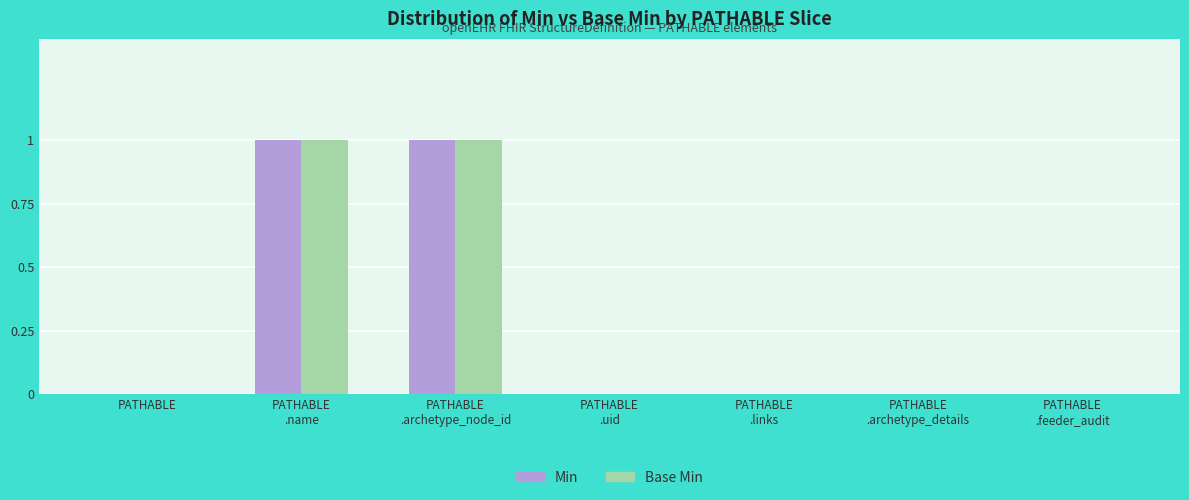

True or false: Base Min has a value of 0 at PATHABLE.

True